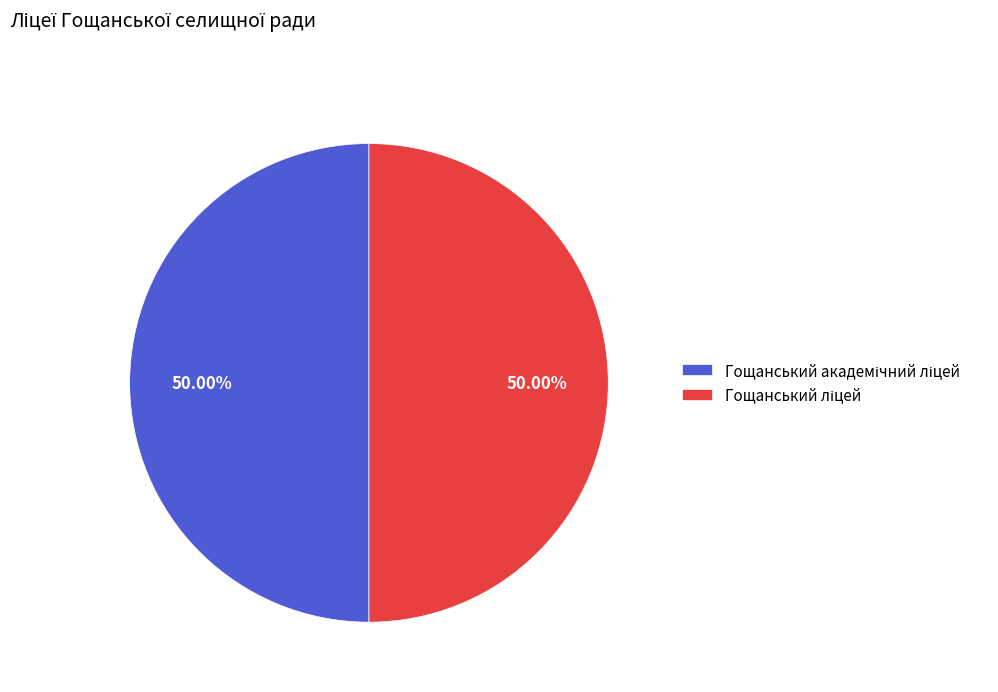

What is the largest slice in the pie chart?

Гощанський академічний ліцей